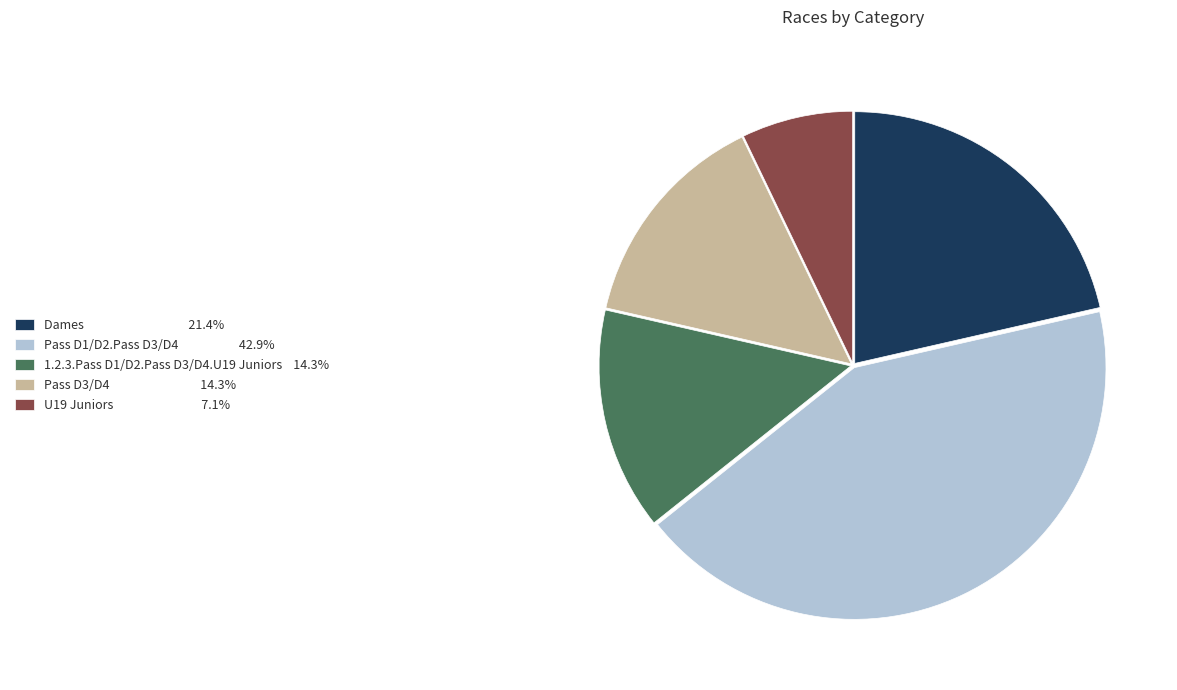

Do Pass D1/D2.Pass D3/D4 42.9% and Dames 21.4% together represent more than half of the pie?

Yes